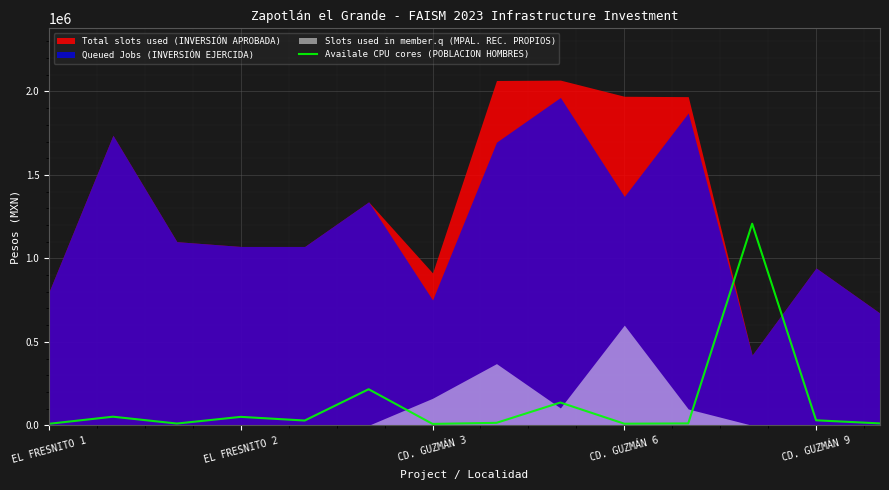

Is it true that the value at 13 is 7800?

False